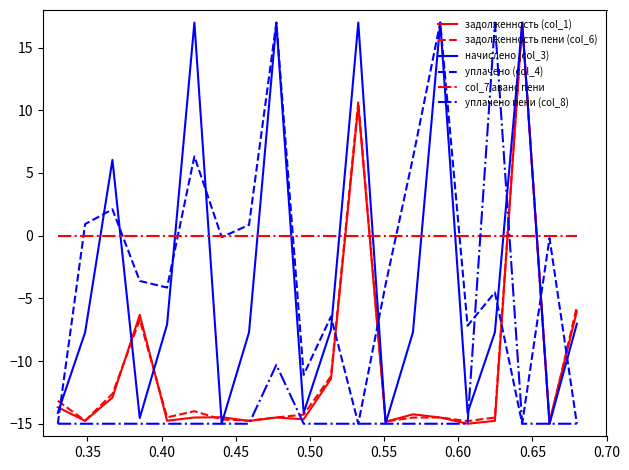

What is the minimum value shown in the chart?

-15.0